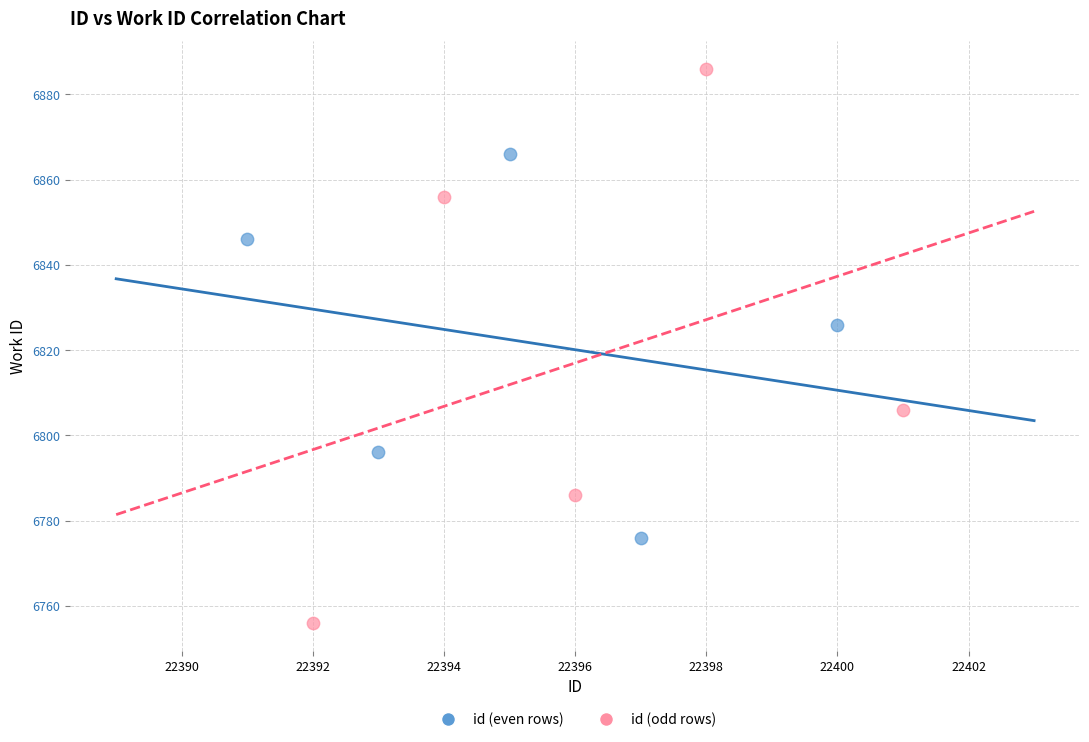

Which series contains the highest Y value?

id (odd rows)